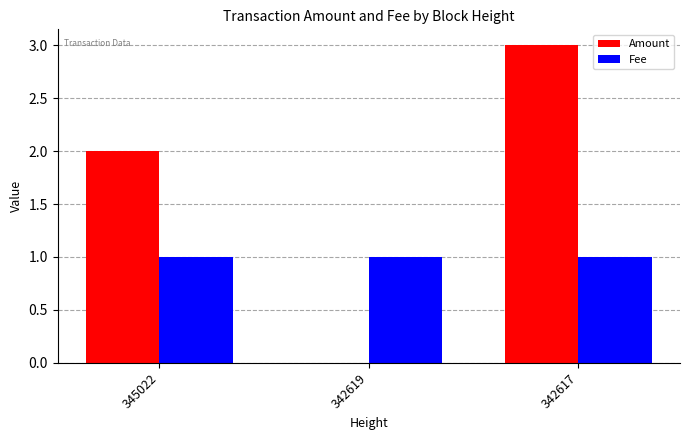

Is the value of Amount at 342617 greater than the value of Fee at 342617?

Yes